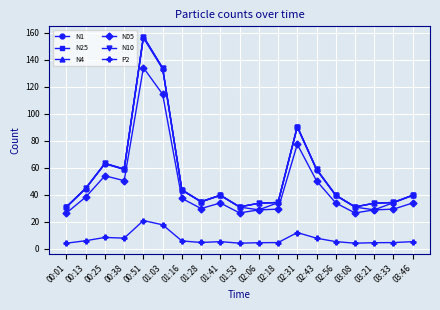

What is the total value across all series at 03:21?

162.9